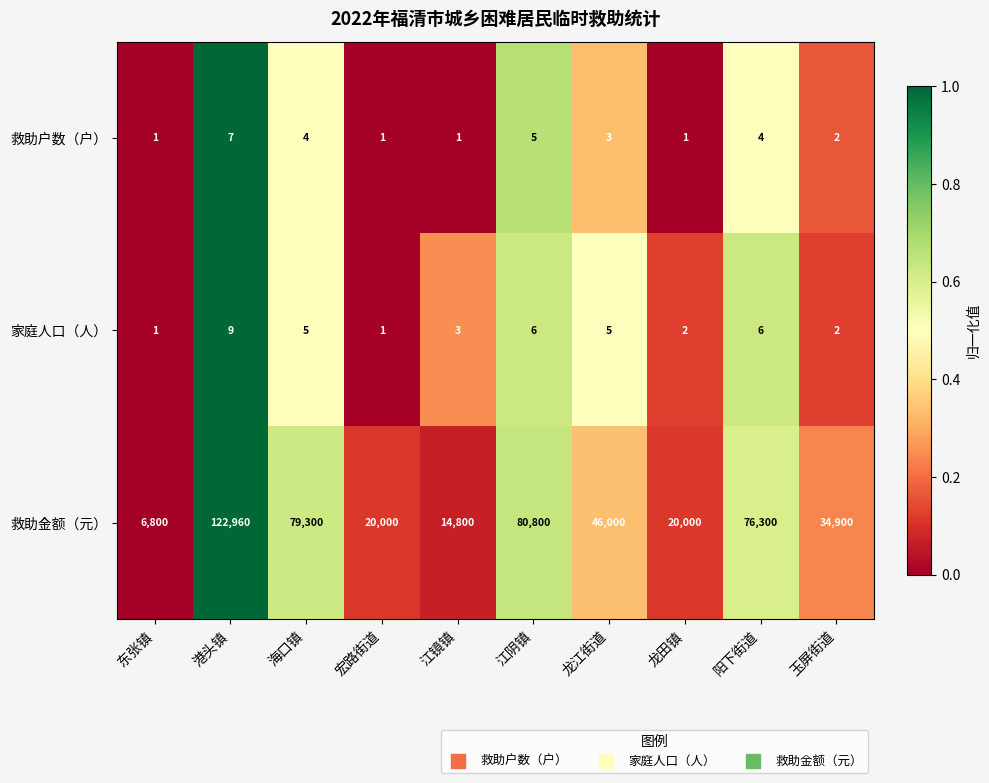

Is the value of 家庭人口（人） at 海口镇 greater than the value of 救助户数（户） at 江镜镇?

Yes